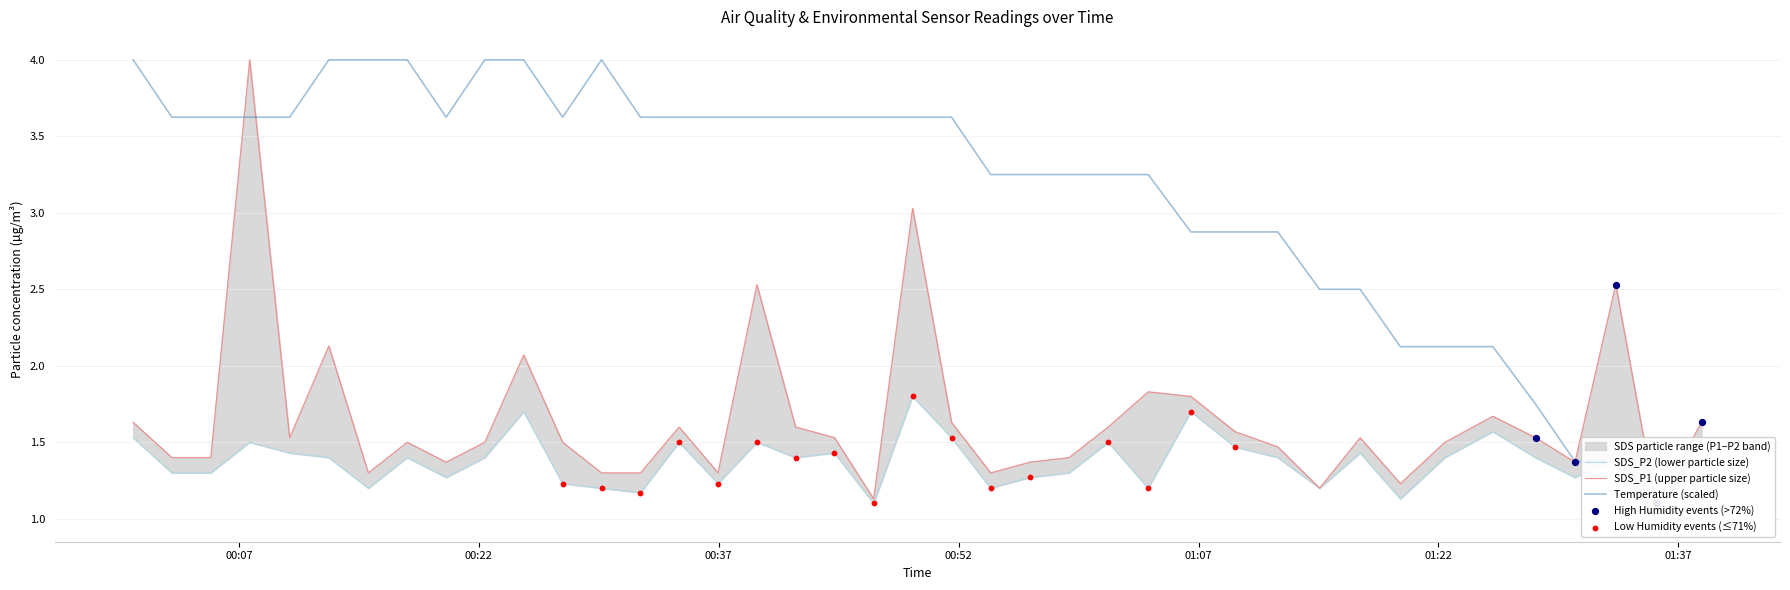

Is the value of Temp at 2022/08/01 00:10:10 greater than the value of SDS_P1 at 2022/08/01 01:35:35?

Yes